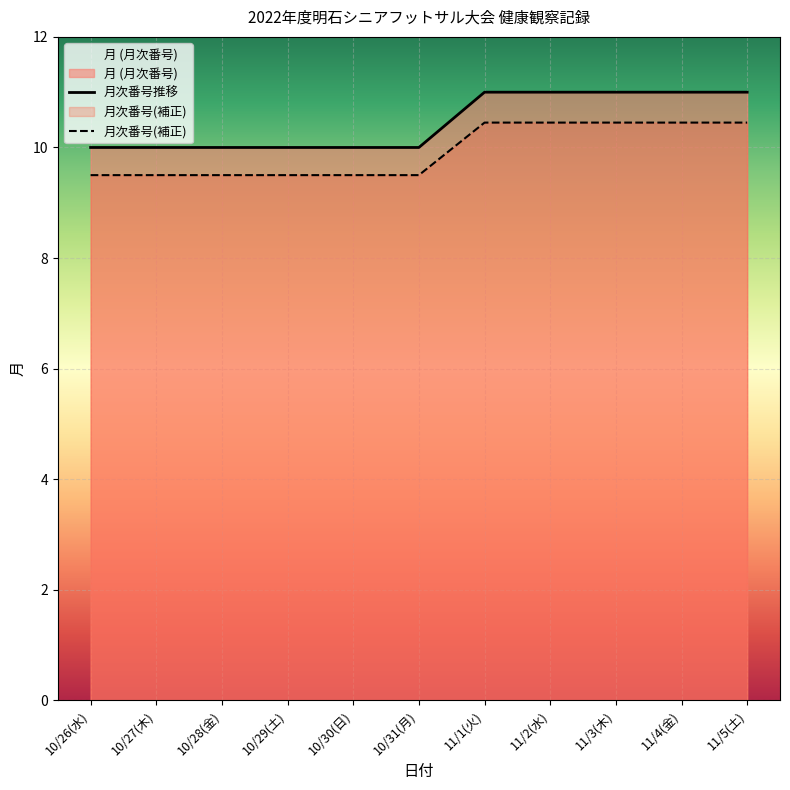

Rank the categories by value from lowest to highest.

10/26(水), 10/27(木), 10/28(金), 10/29(土), 10/30(日), 10/31(月), 11/1(火), 11/2(水), 11/3(木), 11/4(金), 11/5(土)